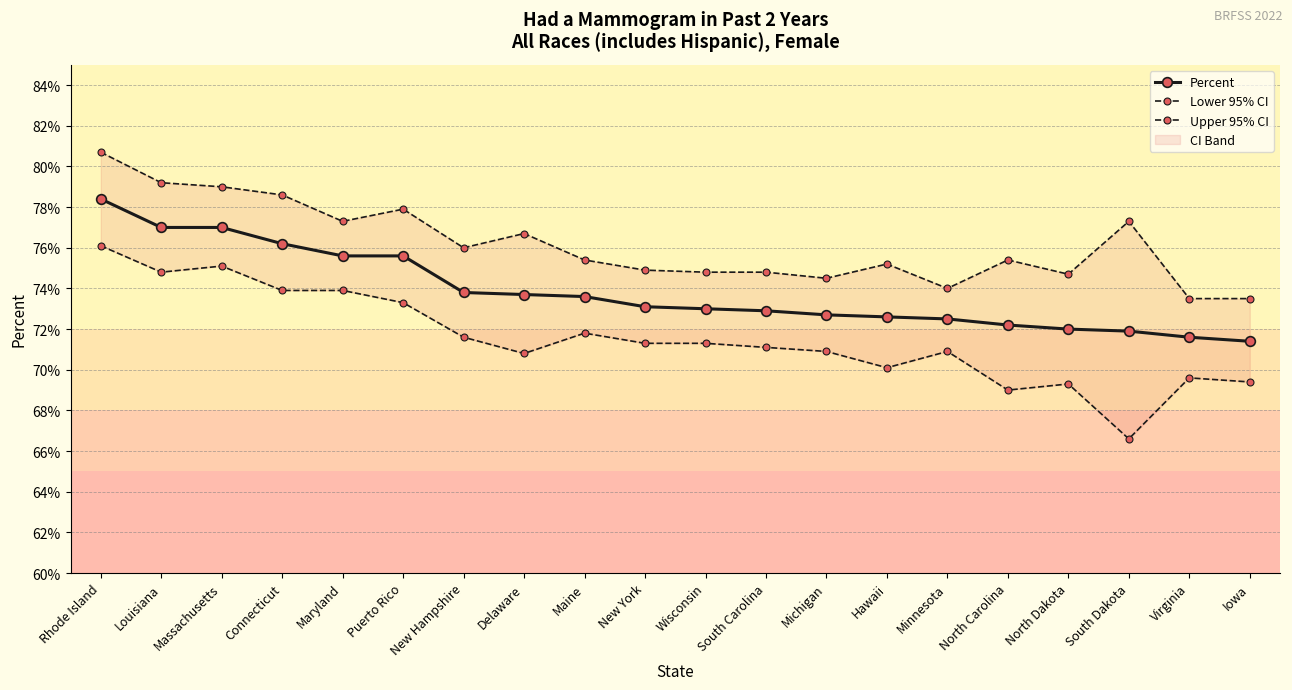

True or false: Lower 95% CI and Upper 95% CI cross at least once.

False